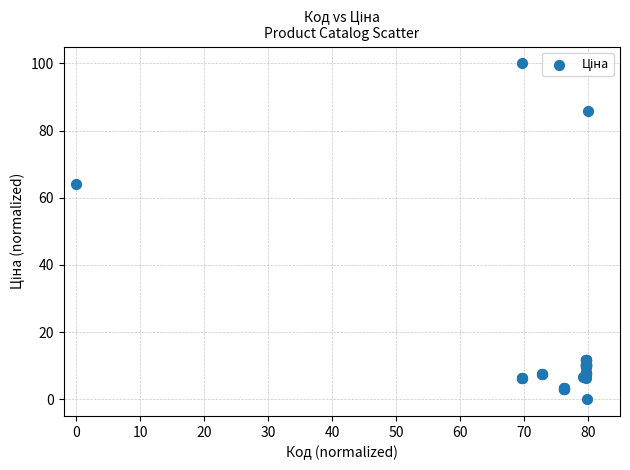

What Y value in the scatter plot is closest to 50?

63.9